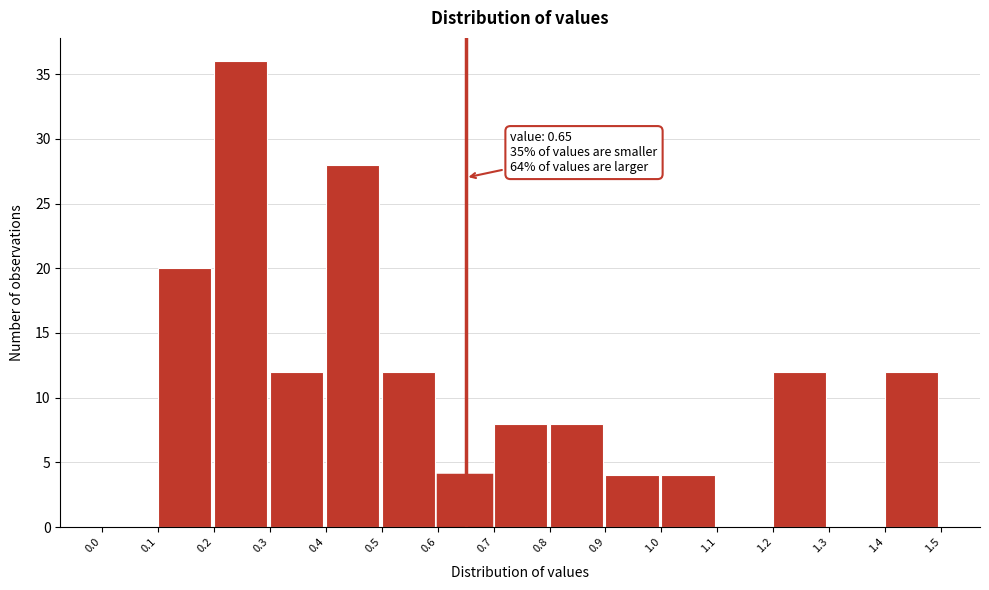

Over which range of the x-axis is the bar tallest?

0.2 to 0.3